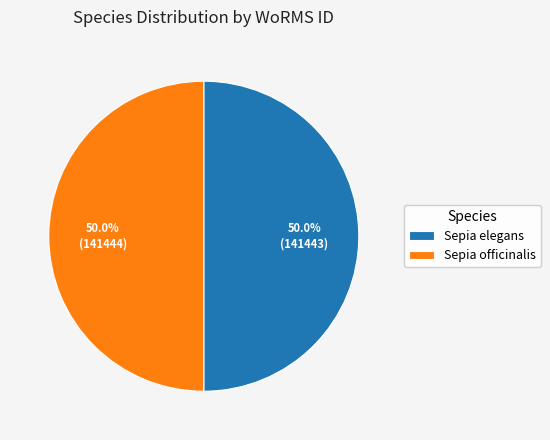

How many slices are in this pie chart?

2